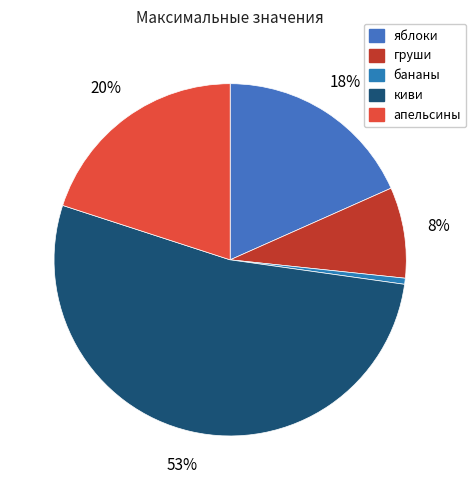

True or false: киви accounts for 53% of the total.

True